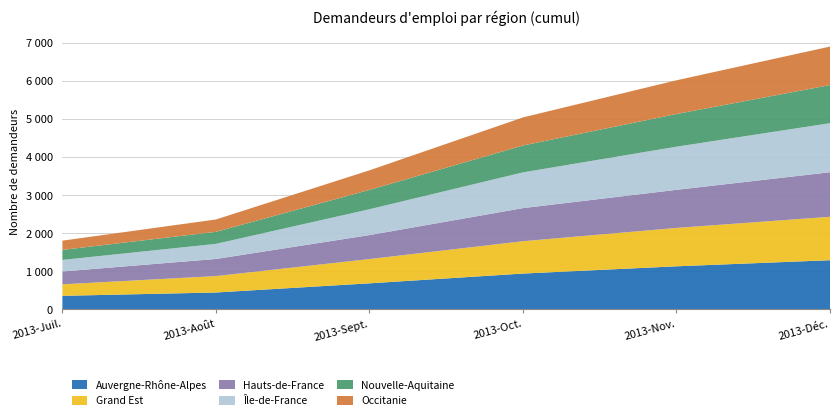

Reading left to right, transcribe all the data shown in this chart.

Auvergne-Rhône-Alpes: 2013-Juil.=355	2013-Août=443	2013-Sept.=684	2013-Oct.=941	2013-Nov.=1132	2013-Déc.=1292
Grand Est: 2013-Juil.=303	2013-Août=432	2013-Sept.=639	2013-Oct.=851	2013-Nov.=1010	2013-Déc.=1143
Hauts-de-France: 2013-Juil.=338	2013-Août=450	2013-Sept.=630	2013-Oct.=871	2013-Nov.=1002	2013-Déc.=1172
Île-de-France: 2013-Juil.=304	2013-Août=397	2013-Sept.=680	2013-Oct.=940	2013-Nov.=1135	2013-Déc.=1290
Nouvelle-Aquitaine: 2013-Juil.=264	2013-Août=317	2013-Sept.=509	2013-Oct.=707	2013-Nov.=860	2013-Déc.=1003
Occitanie: 2013-Juil.=243	2013-Août=325	2013-Sept.=515	2013-Oct.=739	2013-Nov.=887	2013-Déc.=1013